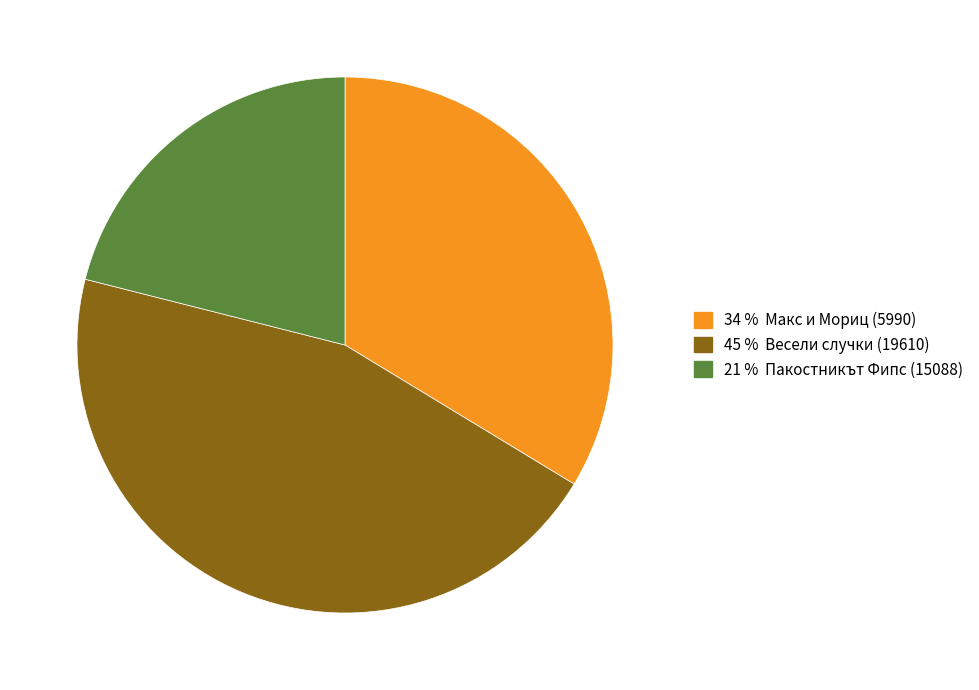

Is there any slice that represents more than half of the pie?

No